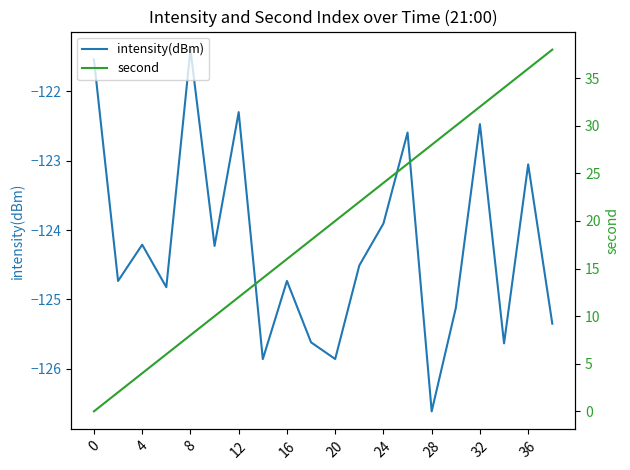

How many data points in second are less than 20?

10